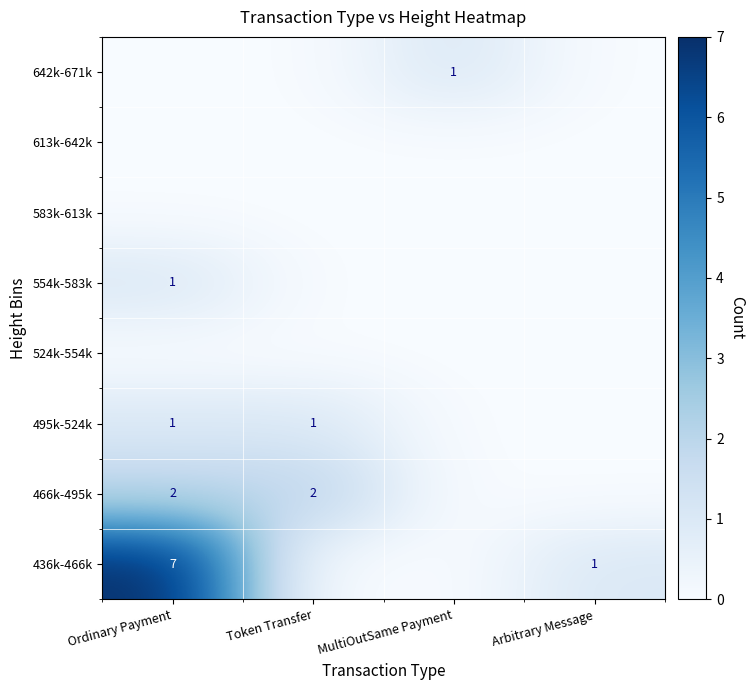

Count the number of data series in this chart.

8